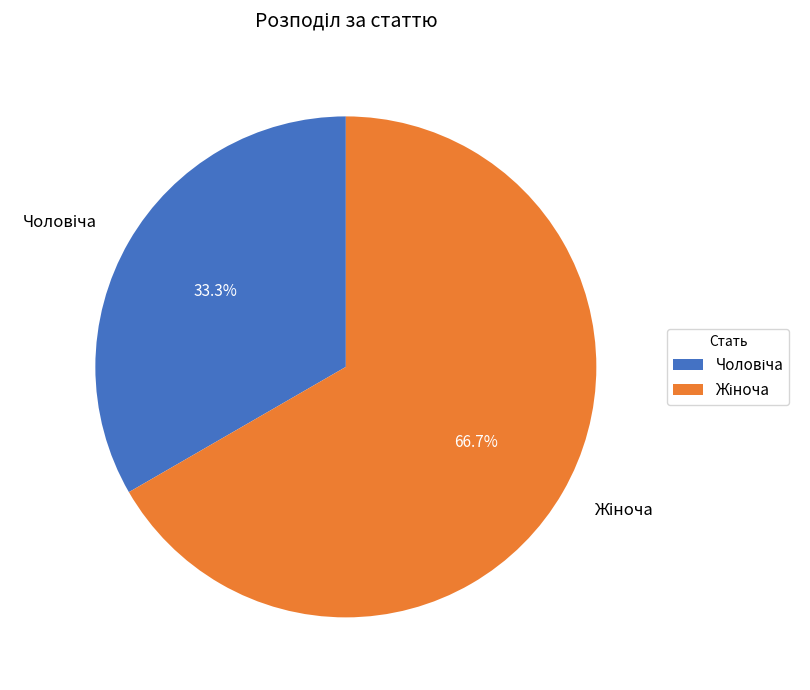

Is there any slice that represents more than half of the pie?

Yes